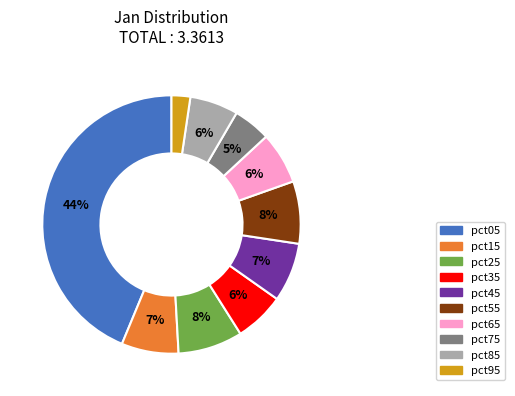

True or false: pct15 accounts for 1% of the total.

False